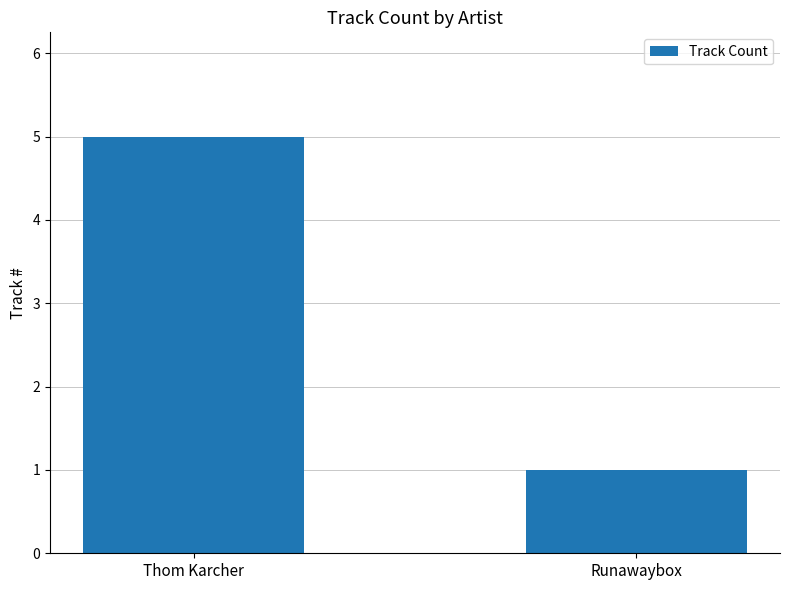

Reading left to right, list all the values displayed in this chart.

Thom Karcher=5	Runawaybox=1